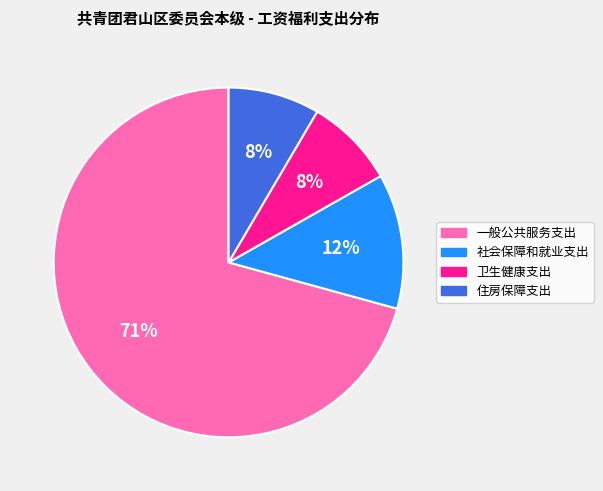

To the nearest percent, what is the average slice percentage?

25%